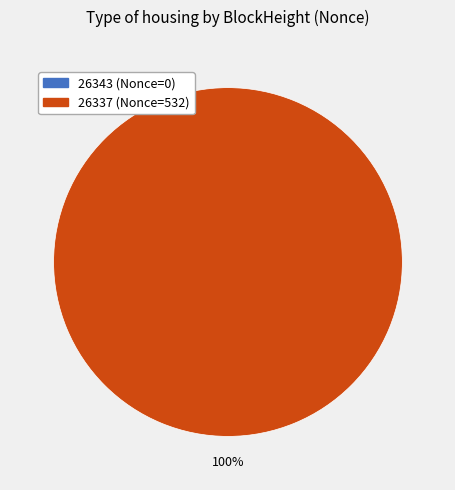

Which has a higher value, 26337 or 26343?

26337